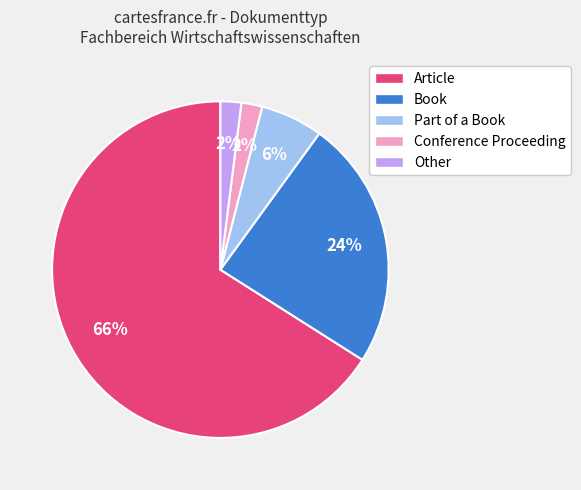

The Other slice represents 2% of the pie. True or false?

True